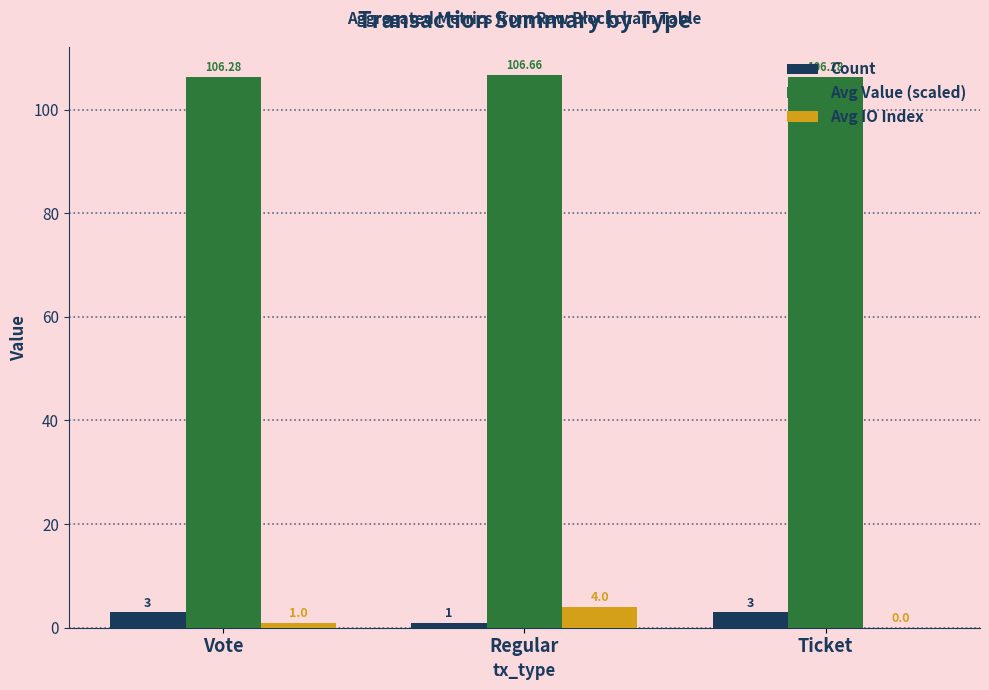

Which category has the highest value in the Avg IO Index series?

Regular